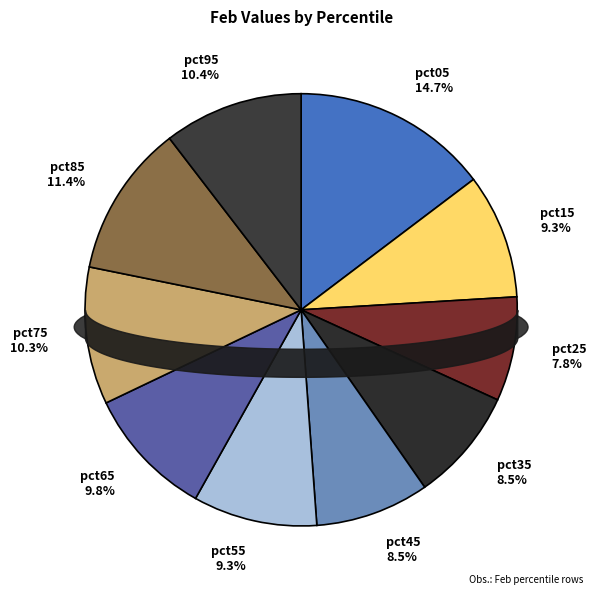

How many slices are in this pie chart?

10